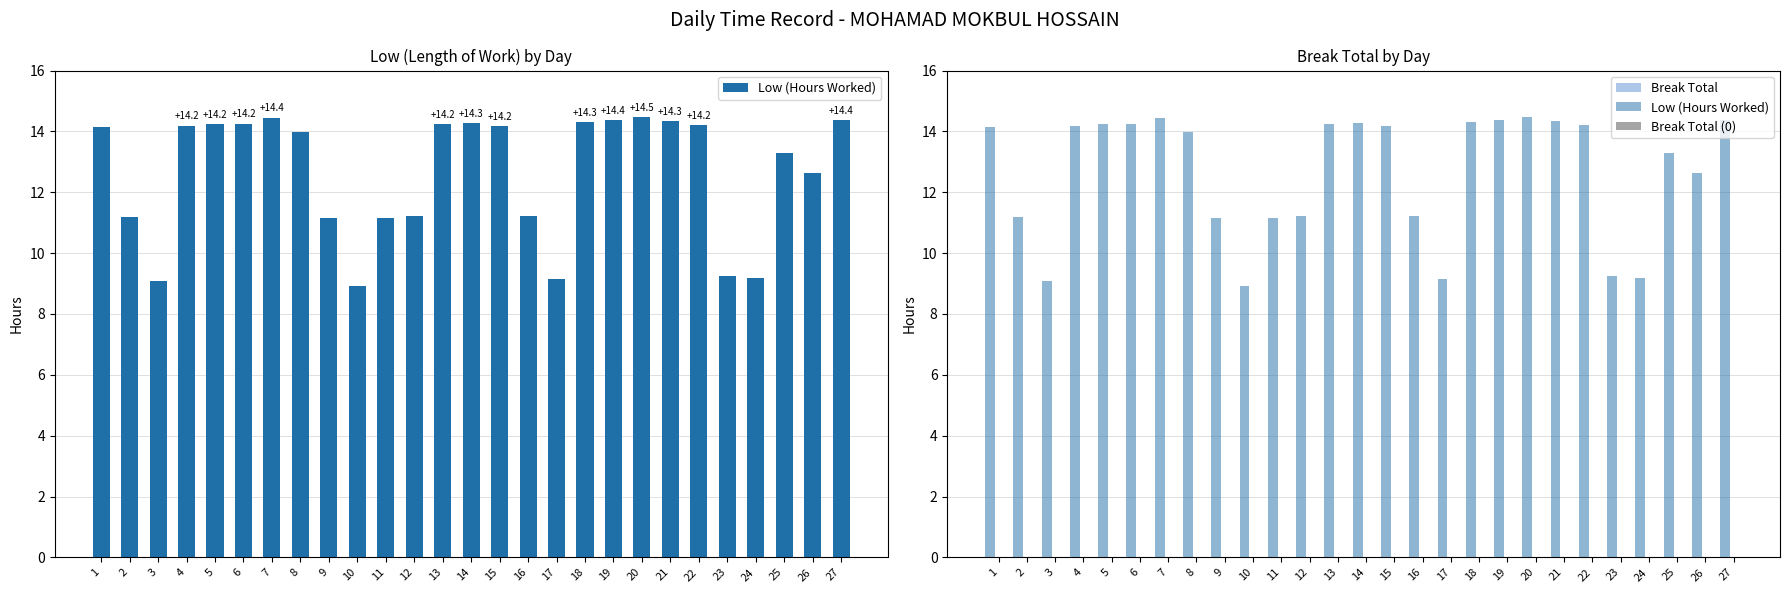

What is the difference between the highest and lowest values at 16?

11.2